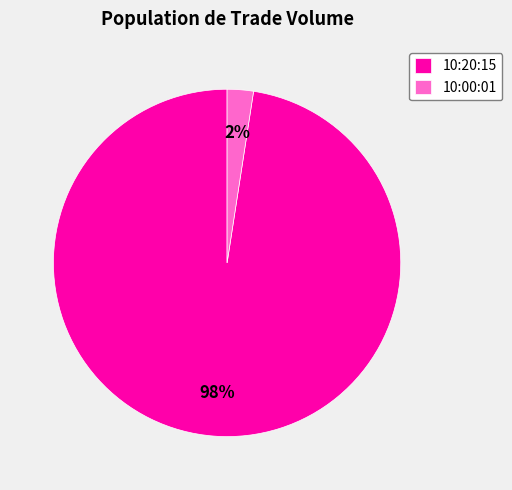

How many segments does this pie chart have?

2